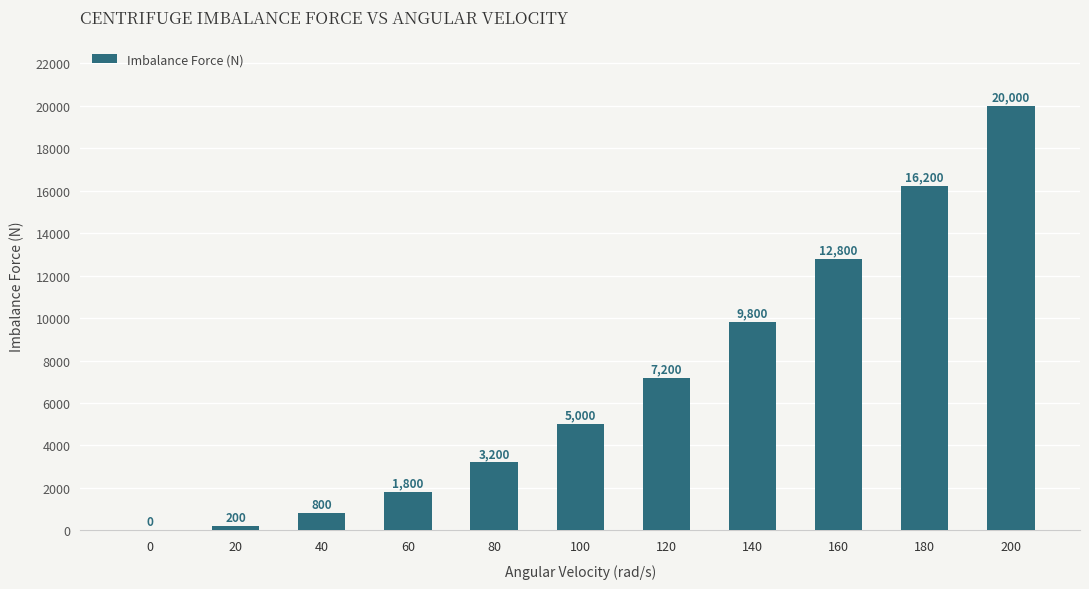

Reading right to left, what are all the values shown in this chart?

20000	16200	12800	9800	7200	5000	3200	1800	800	200	0